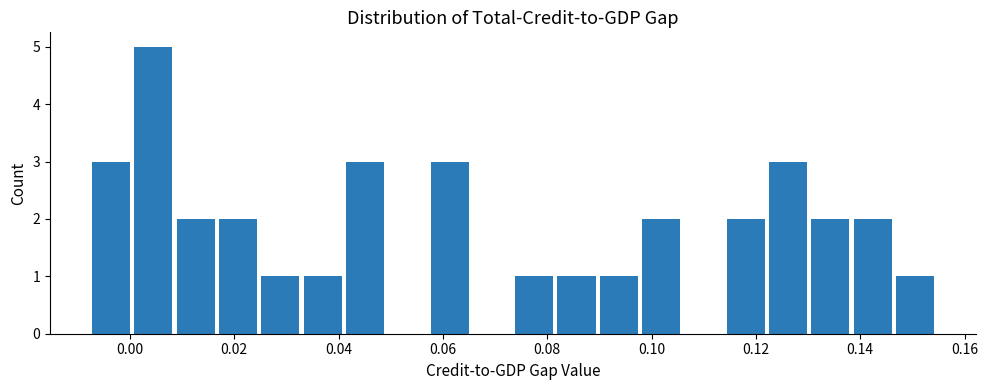

What is the height of the bar covering 0.008 to 0.016 on the x-axis? Neither the bar edges nor the heights are printed on the chart, so give them approximately, as read against the axes.

2